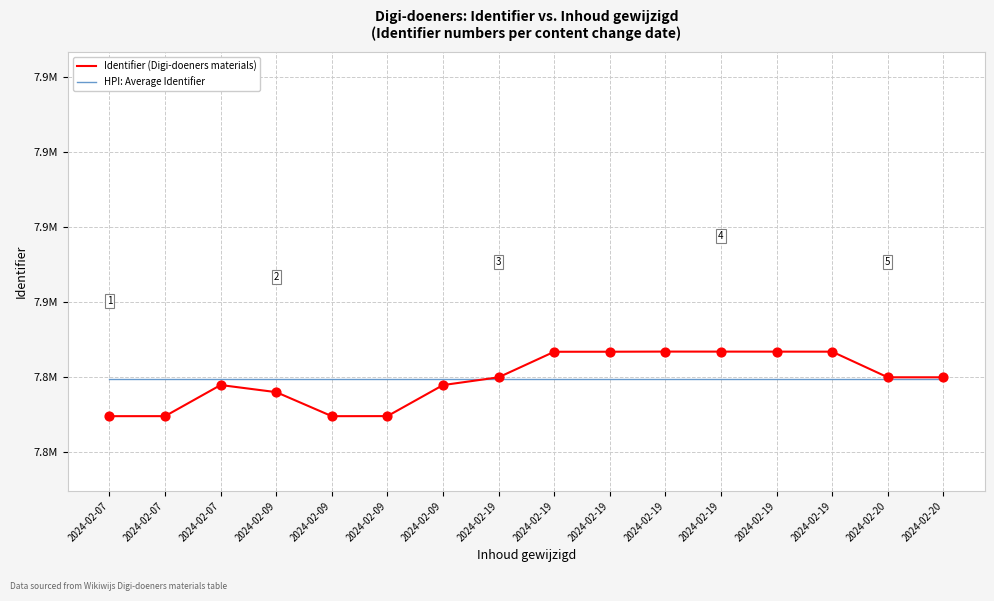

What are all the series names shown in the legend?

Identifier (Digi-doeners materials), HPI: Average Identifier